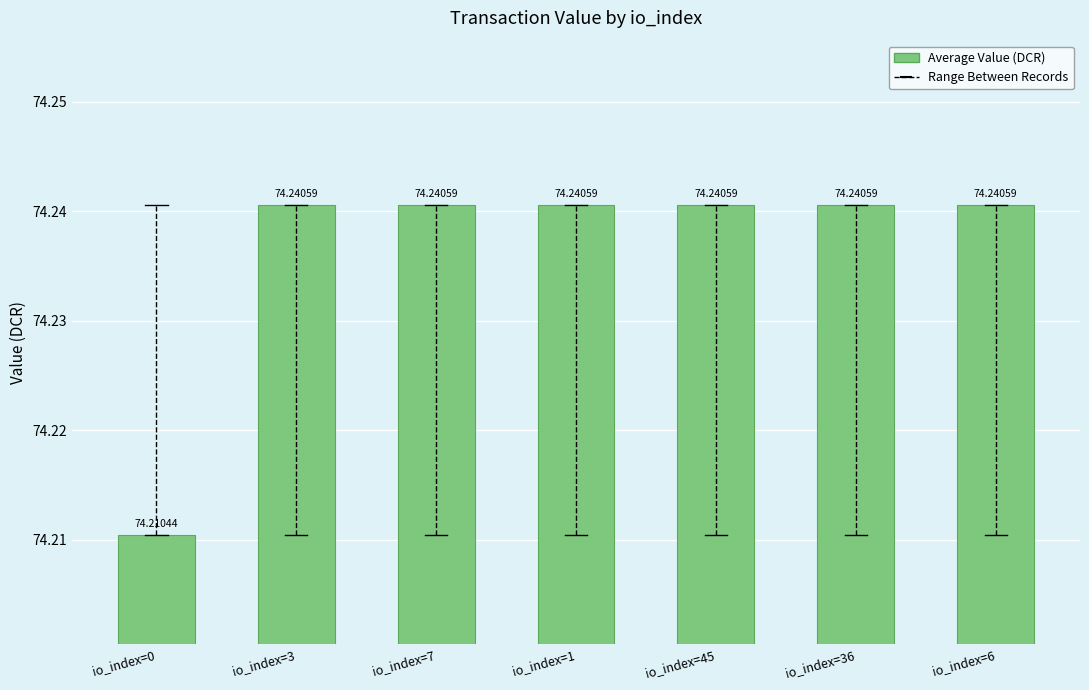

The value at io_index=3 is 120.1. True or false?

False